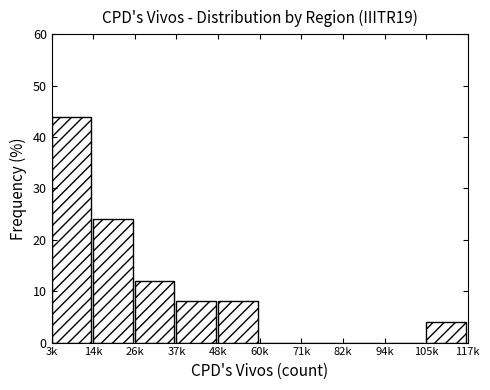

Reading left to right, list all the values displayed in this chart.

3k=44	14k=24	26k=12	37k=8	48k=8	60k=0	71k=0	82k=0	94k=0	105k=4